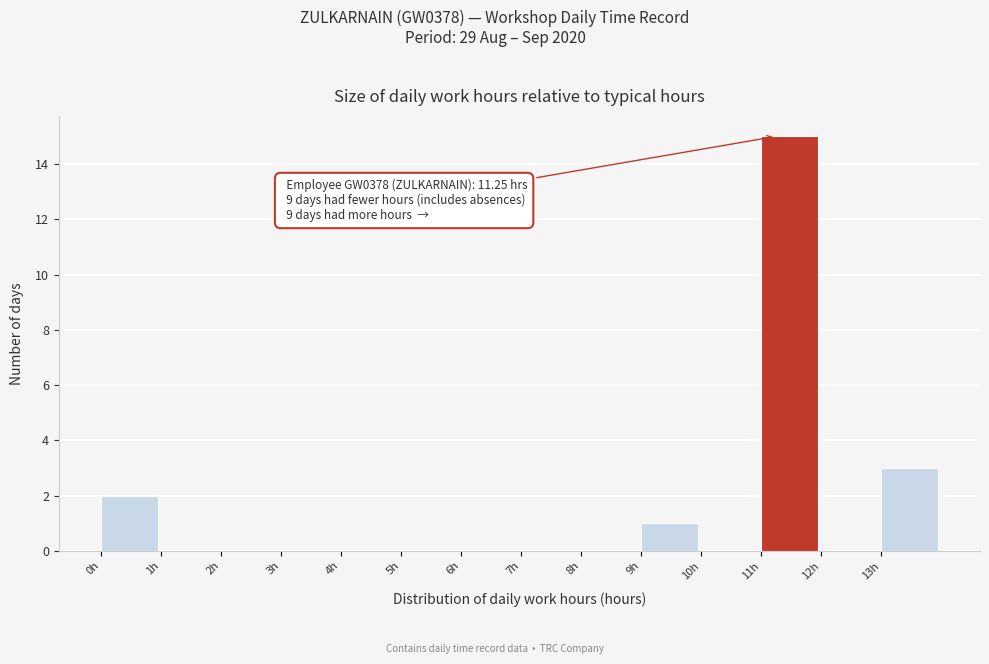

Which range on the x-axis has the tallest bar?

11 to 12